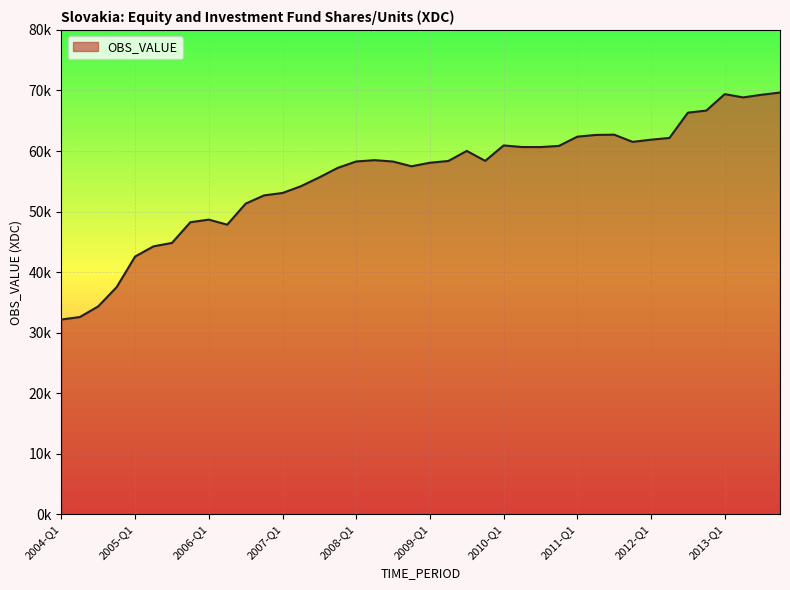

What is the average value?

55778.5